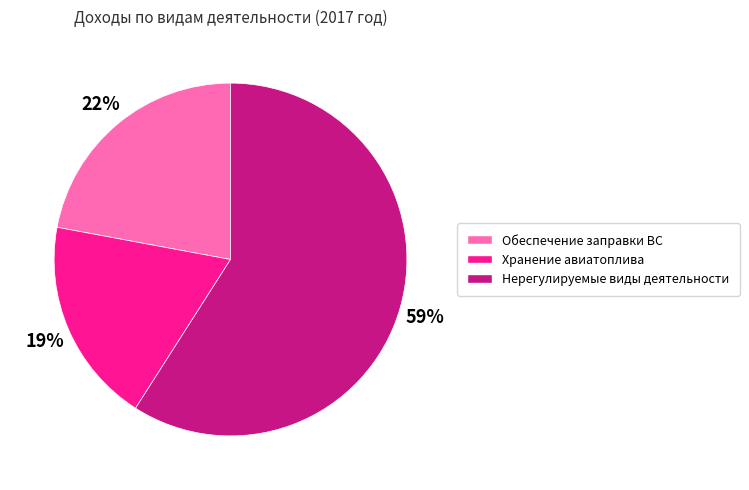

Combined, do Хранение авиатоплива and Нерегулируемые виды деятельности account for over 50%?

Yes